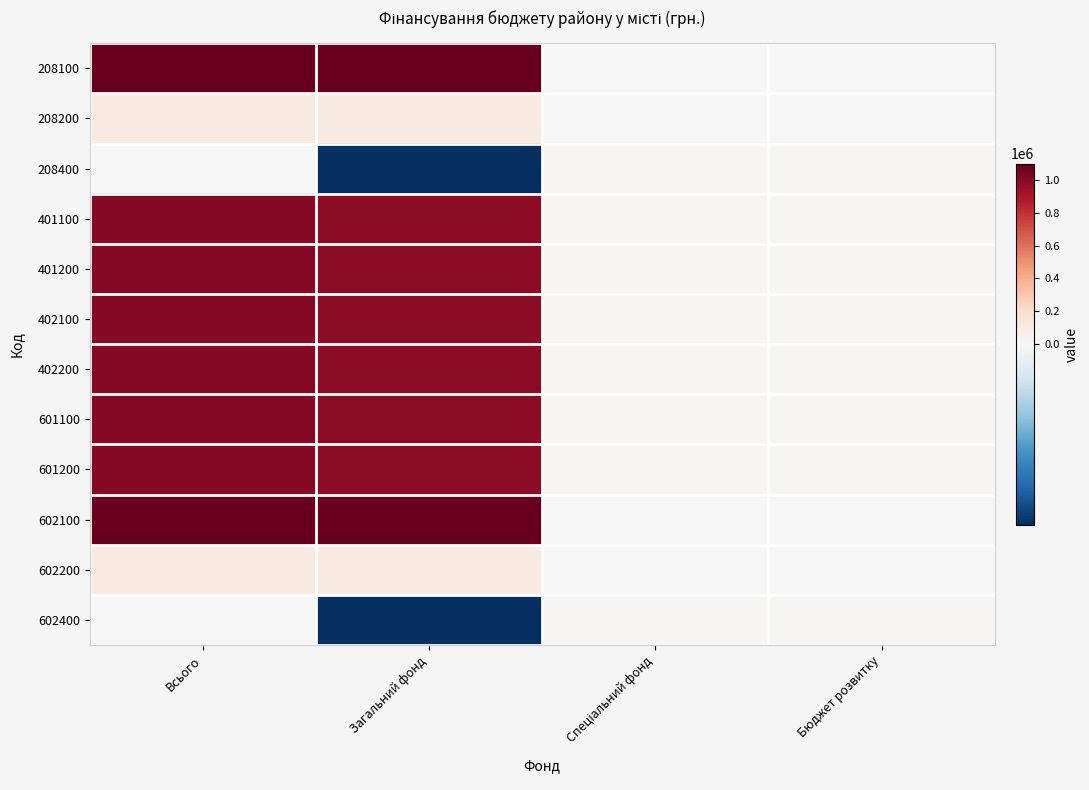

Which label corresponds to the smallest value in the chart?

Загальний фонд